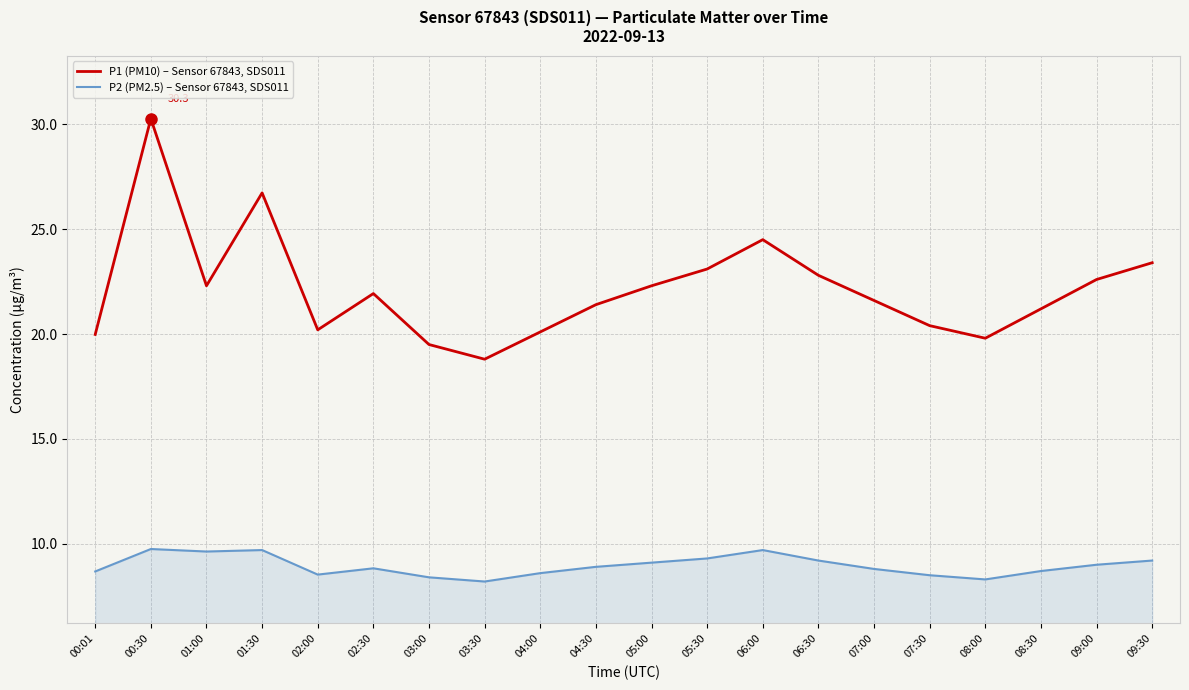

True or false: P2 (PM2.5) – Sensor 67843, SDS011 and P1 (PM10) – Sensor 67843, SDS011 intersect in this chart.

False